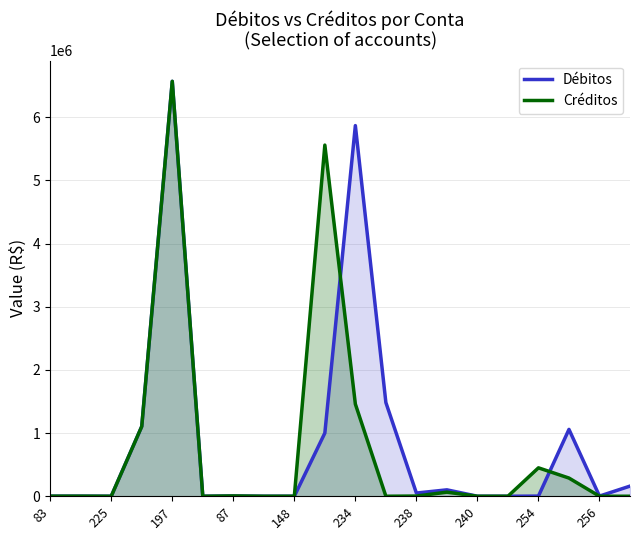

At 254, list the series in order from largest to smallest.

Créditos, Débitos